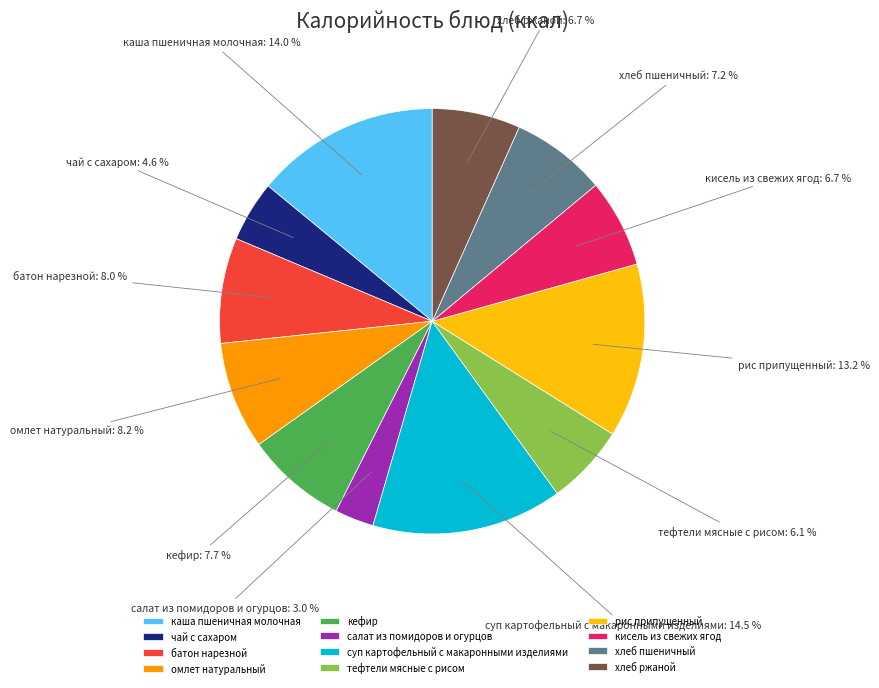

What percentage is the хлеб ржаной slice, to the nearest percent?

7%